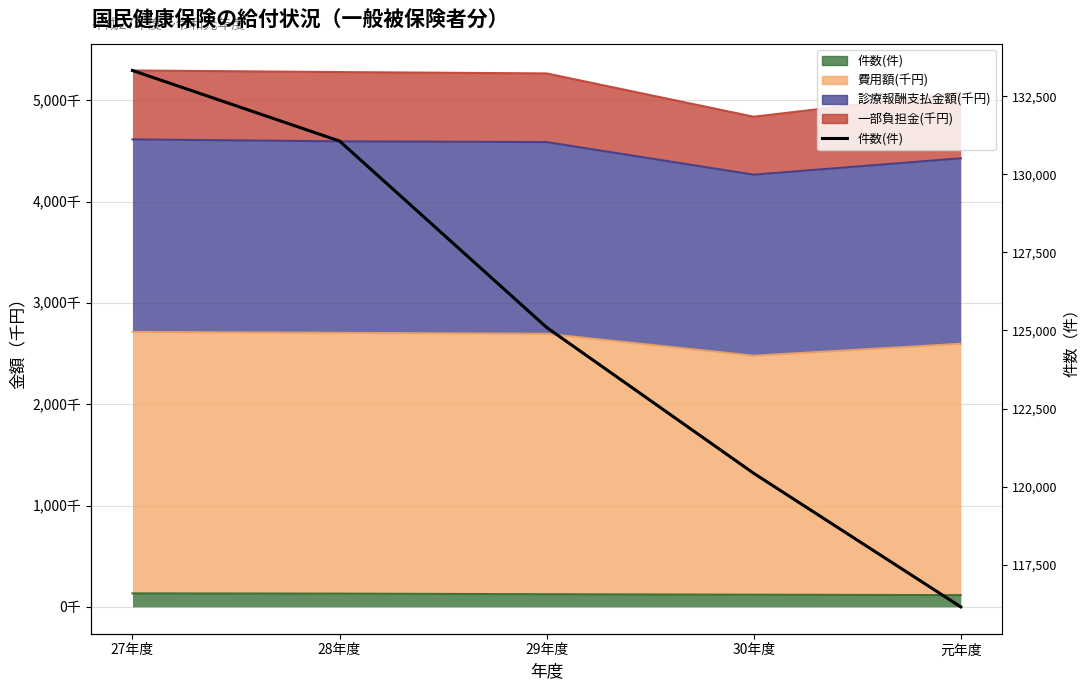

Between 30年度 and 27年度, which is larger?

27年度